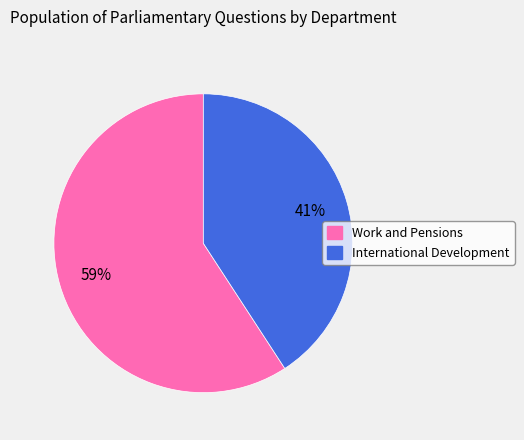

Does any single category account for the majority?

Yes